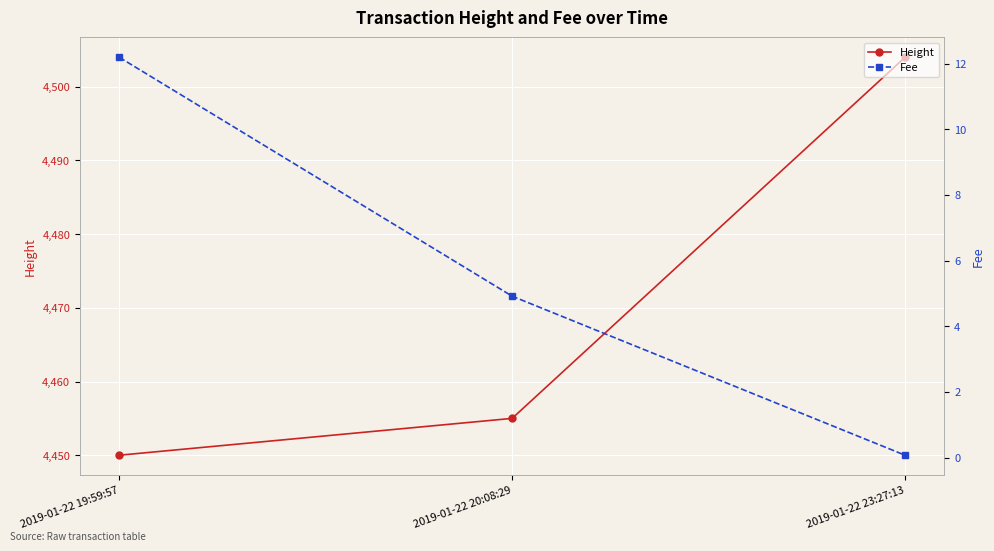

Read the Fee value at 2019-01-22 23:27:13.

0.1